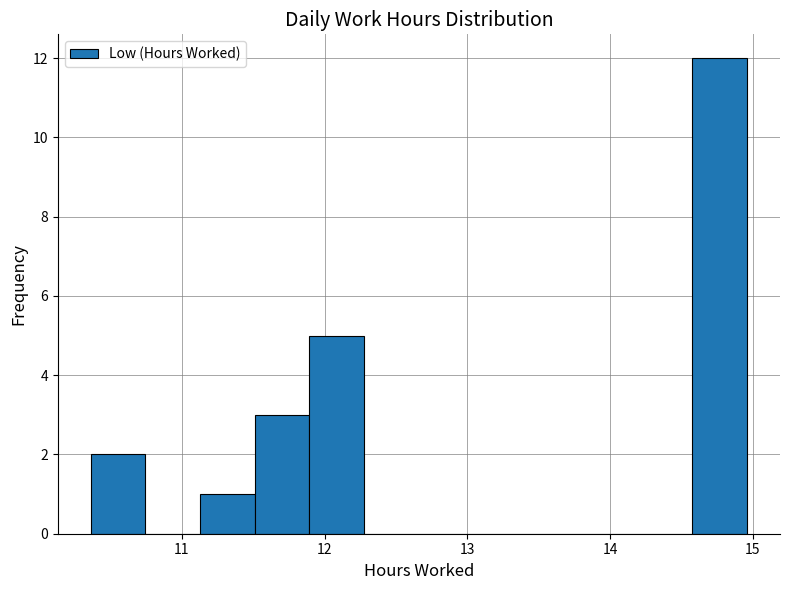

Around what value on the x-axis is the tallest bar? Give the approximate position of its centre, as read against the axis.

14.8